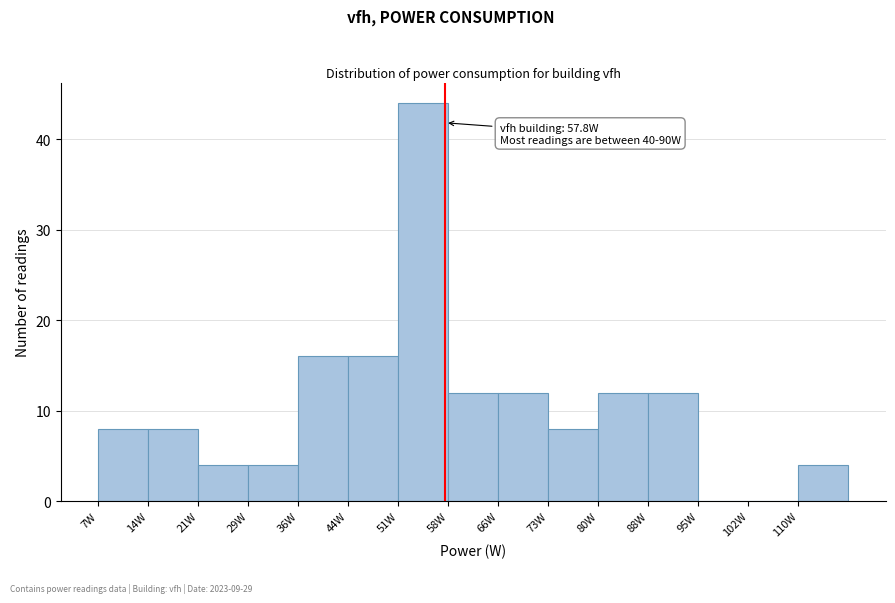

Which range on the x-axis has the tallest bar?

51 to 58